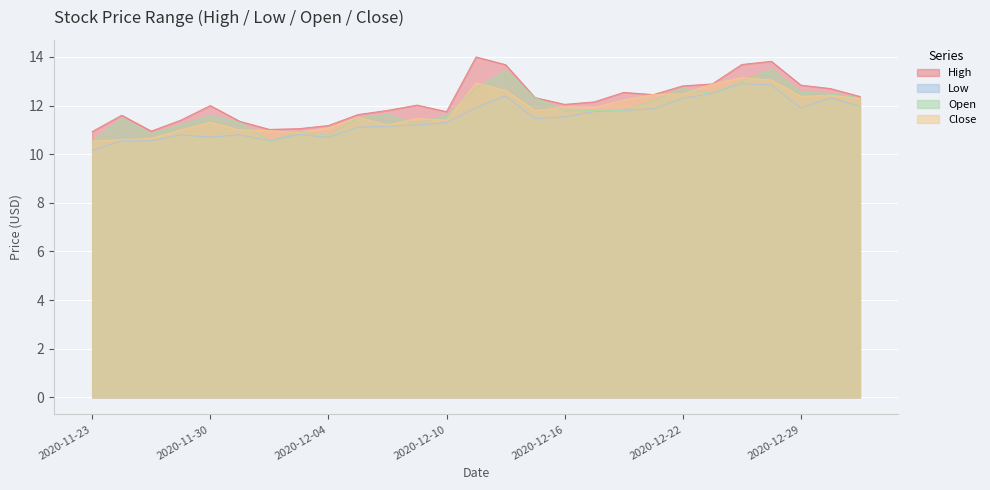

True or false: High and Close cross at least once.

False